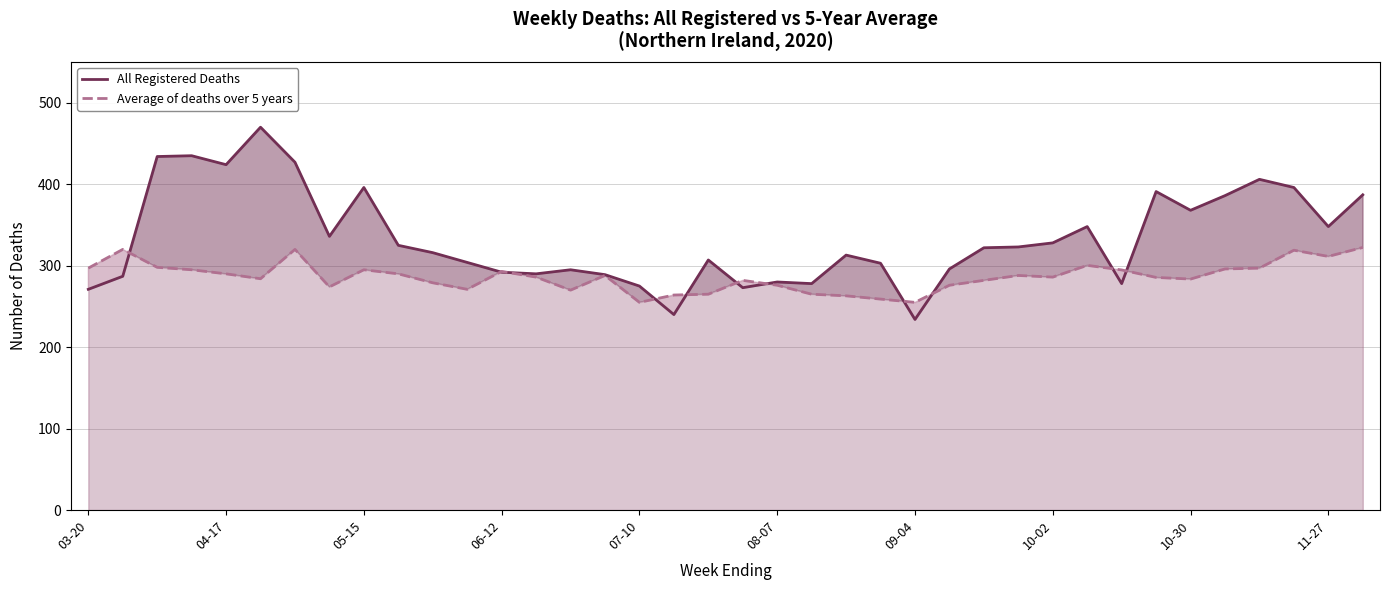

How many times do Average of deaths over 5 years and All Registered Deaths cross each other?

11